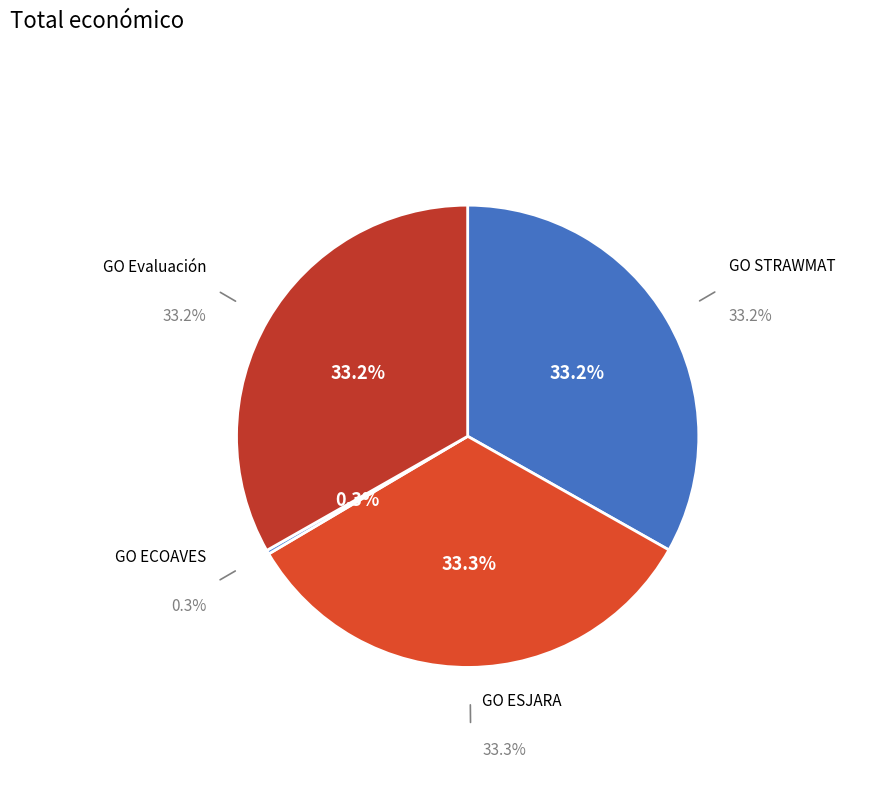

How many segments does this pie chart have?

4